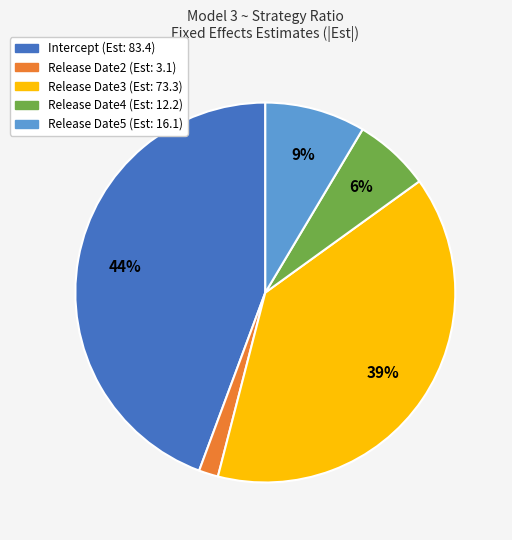

Count the number of slices in the pie.

5